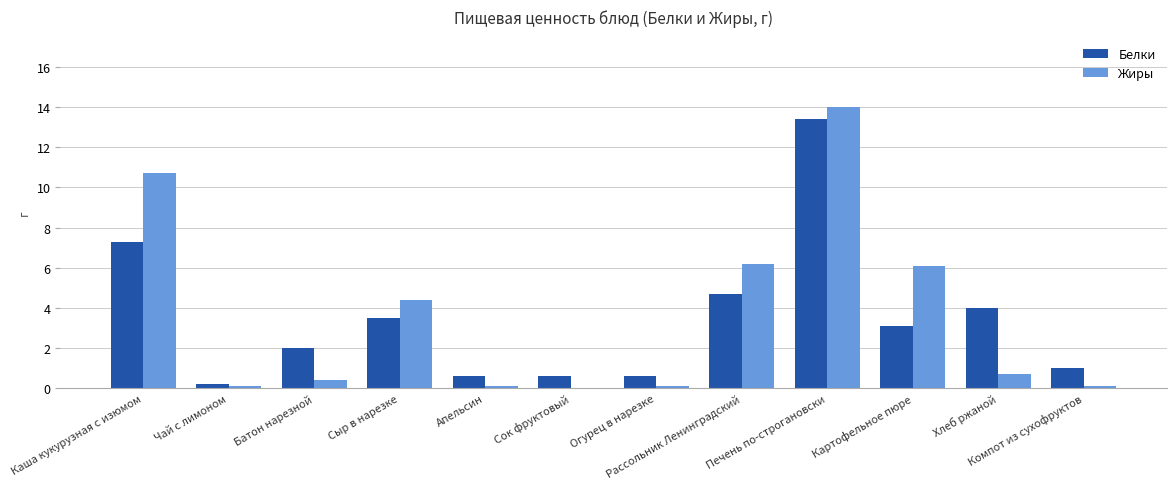

Is it true that Белки equals 1.7 at Хлеб ржаной?

False